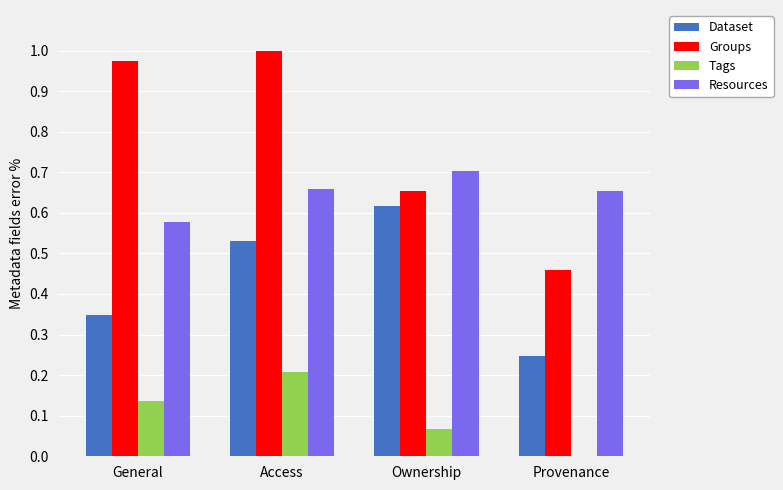

How many groups of bars are there?

4